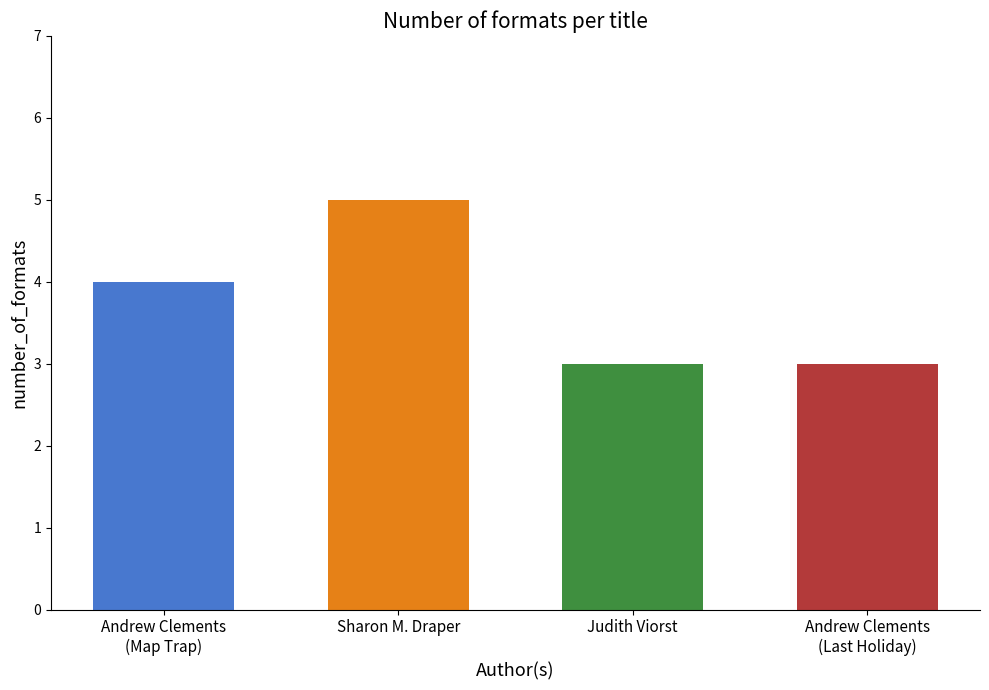

Reading left to right, transcribe all the data shown in this chart.

Andrew Clements (1146268) - Map Trap=4	Sharon M. Draper (706340)=5	Judith Viorst (707395)=3	Andrew Clements (1146268) - Last Holiday Concert=3